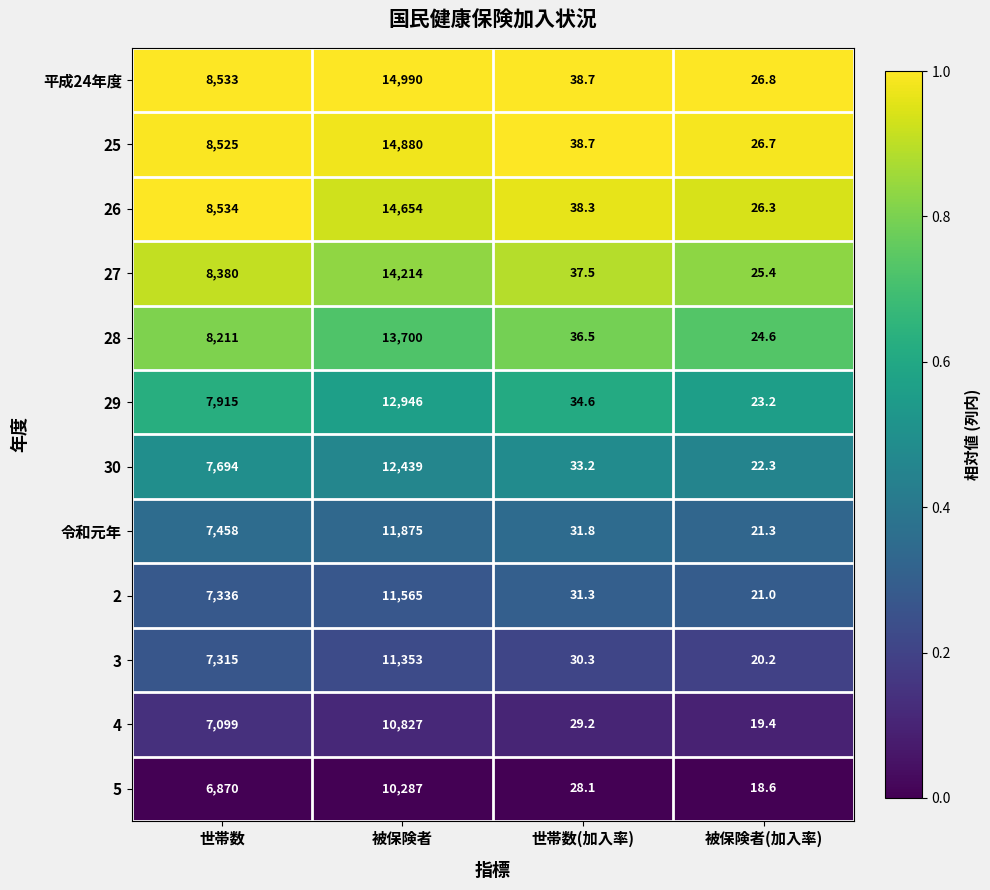

Which category has the lowest value across all series?

被保険者(加入率)